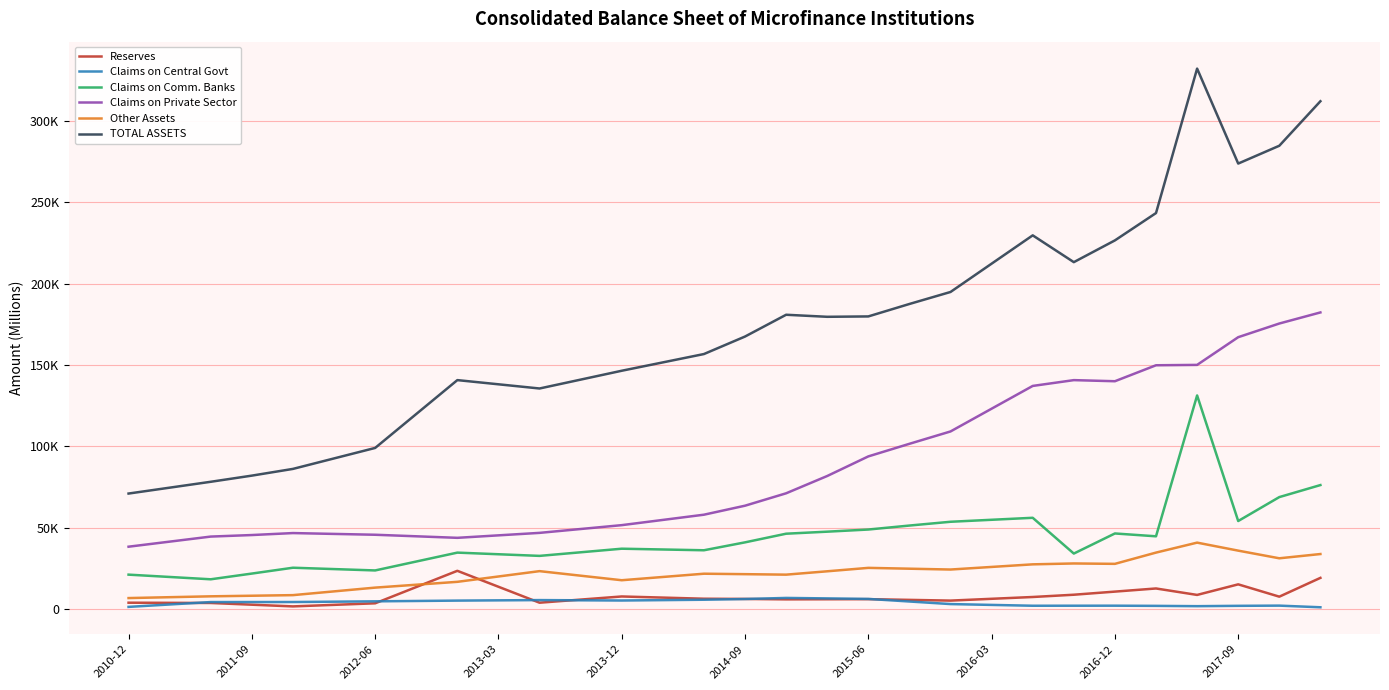

What are all the series names shown in the legend?

Reserves, Claims on Central Govt, Claims on Comm. Banks, Claims on Private Sector, Other Assets, TOTAL ASSETS